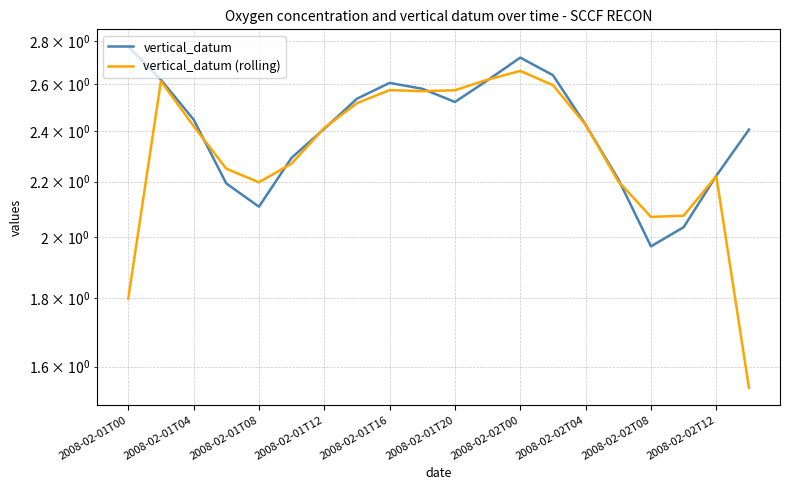

Rank the series by their maximum value, from lowest to highest.

vertical_datum (rolling), vertical_datum